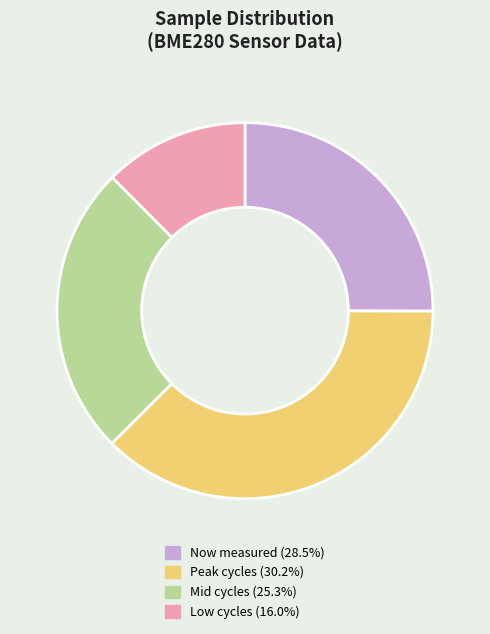

Is the sum of Low cycles (16.0%) and Mid cycles (25.3%) greater than half?

No